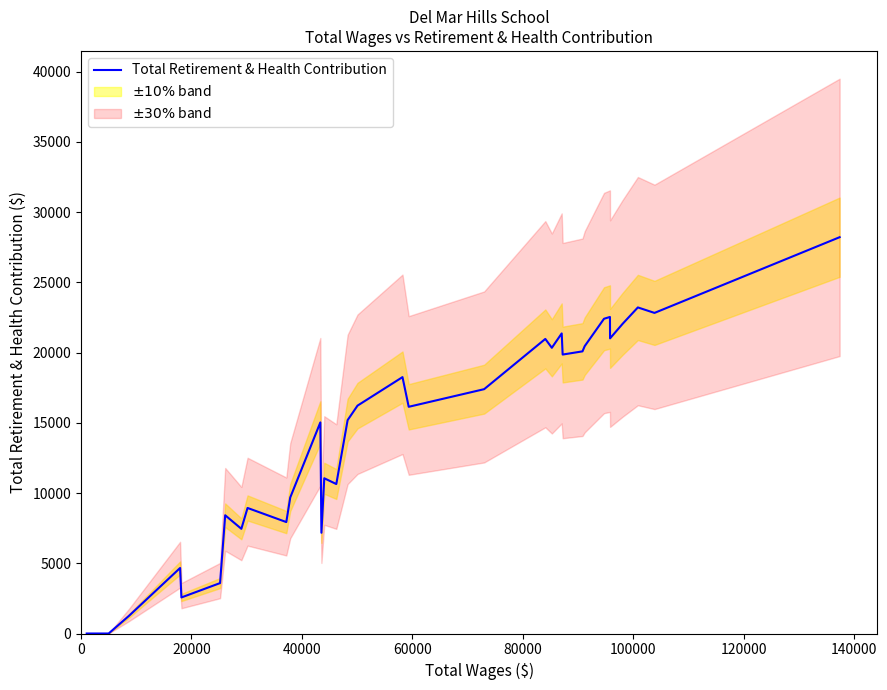

What is the sum of all values?

466993